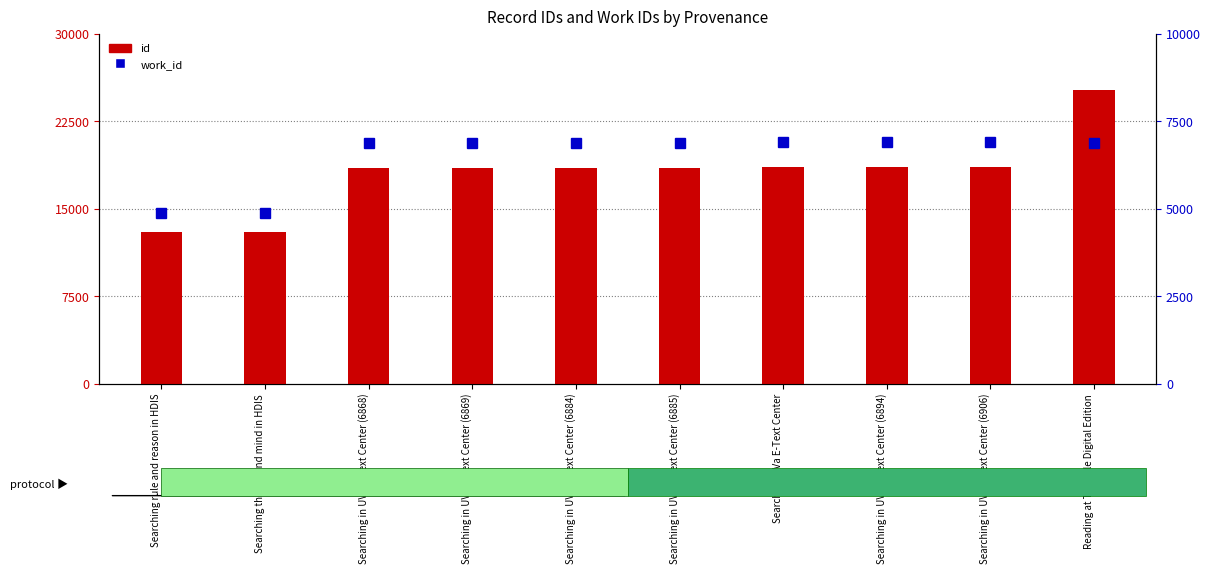

Is it true that work_id equals 3104 at Searching rule and reason in HDIS?

False